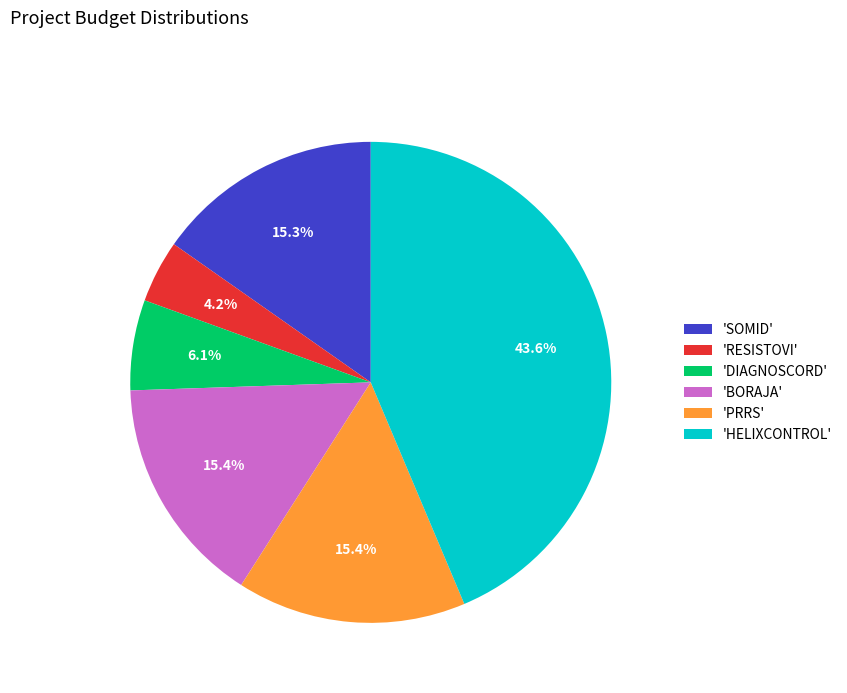

Combined, what portion of the pie is 'HELIXCONTROL' and 'RESISTOVI'?

47.8%